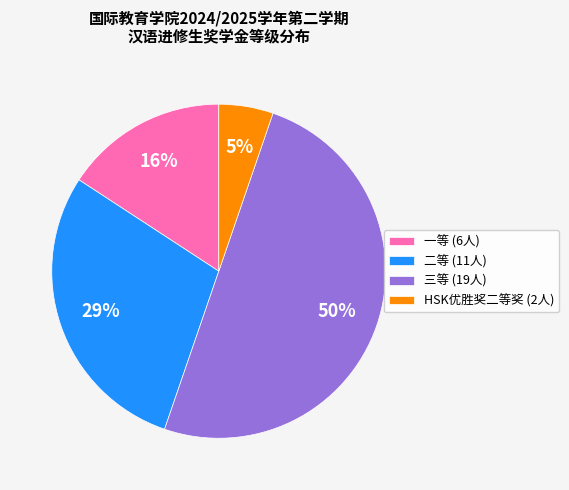

Count the number of slices in the pie.

4